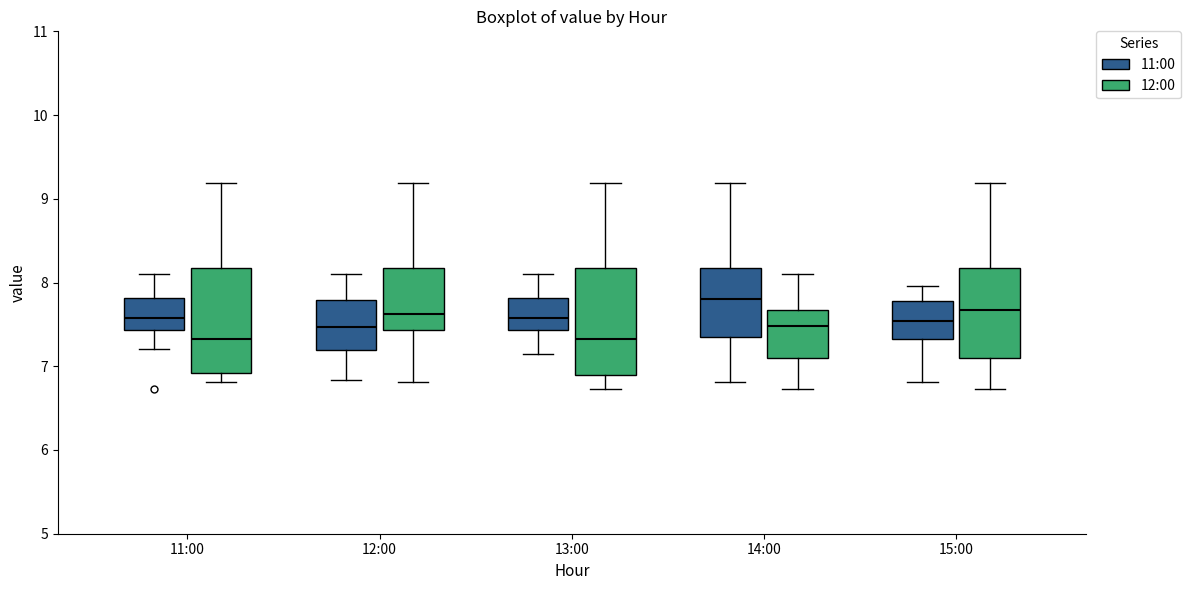

Reading left to right, read every box against the y-axis: the position of its median line, the range the box covers, and the ends of its whiskers. The values are not printed on the chart, so give them approximately, as read against the axis.

11:00 (11:00): median 7.6, box 7.4 to 7.8, whiskers 7.2 to 8.1
11:00 (12:00): median 7.3, box 6.9 to 8.2, whiskers 6.8 to 9.2
12:00 (11:00): median 7.5, box 7.2 to 7.8, whiskers 6.8 to 8.1
12:00 (12:00): median 7.6, box 7.4 to 8.2, whiskers 6.8 to 9.2
13:00 (11:00): median 7.6, box 7.4 to 7.8, whiskers 7.2 to 8.1
13:00 (12:00): median 7.3, box 6.9 to 8.2, whiskers 6.7 to 9.2
14:00 (11:00): median 7.8, box 7.4 to 8.2, whiskers 6.8 to 9.2
14:00 (12:00): median 7.5, box 7.1 to 7.7, whiskers 6.7 to 8.1
15:00 (11:00): median 7.5, box 7.3 to 7.8, whiskers 6.8 to 8.0
15:00 (12:00): median 7.7, box 7.1 to 8.2, whiskers 6.7 to 9.2